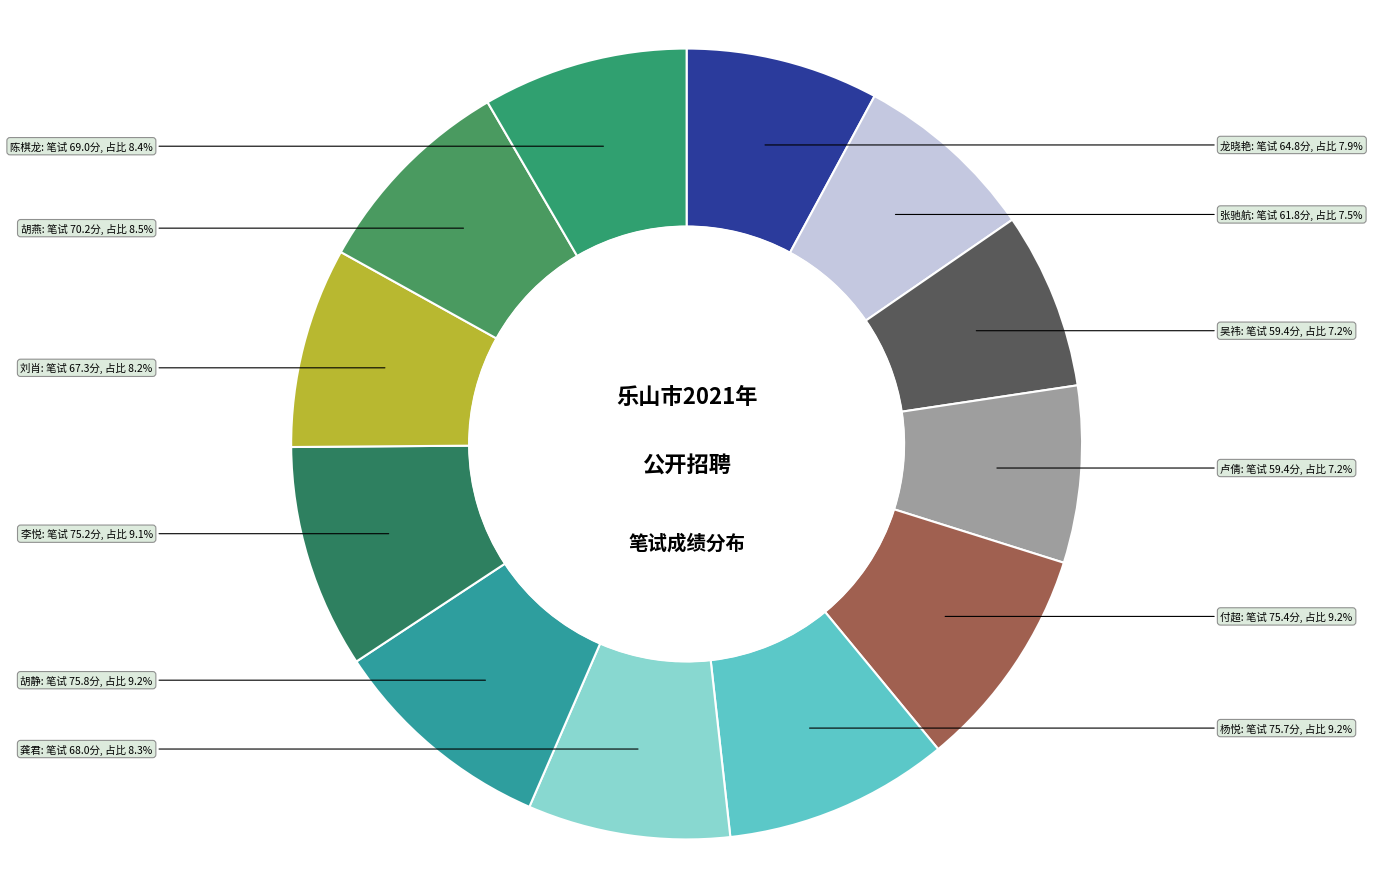

What portion of the pie excludes 杨悦?

90.8%